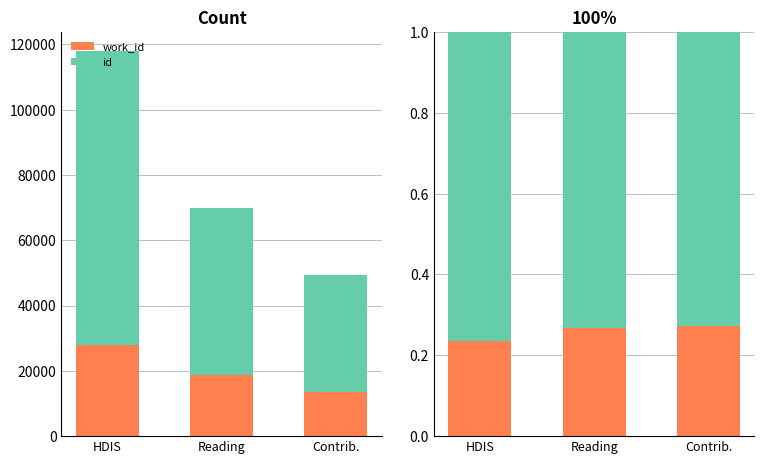

Which series changed the most between HDIS and Reading?

work_id